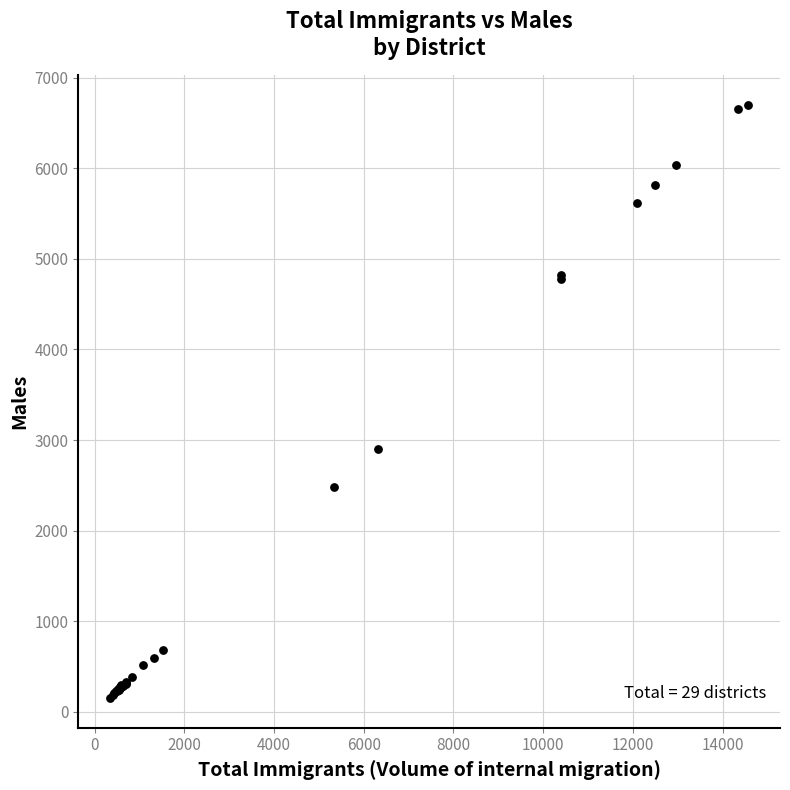

What Y value in the scatter plot is closest to 3424?

2905